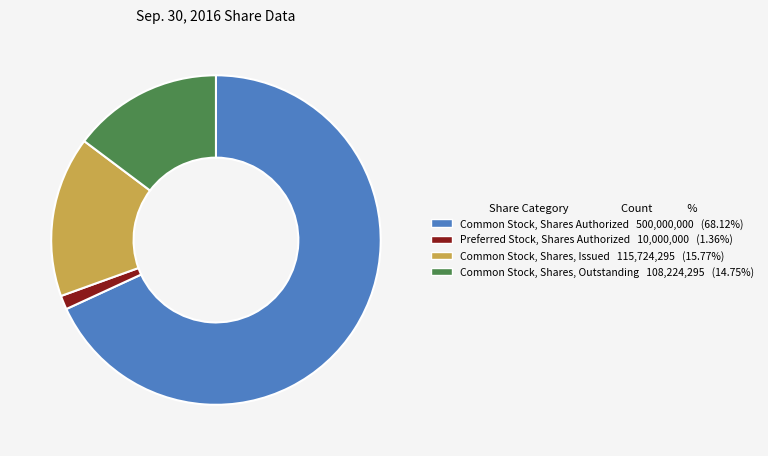

The Common Stock, Shares, Outstanding slice represents 20% of the pie. True or false?

False